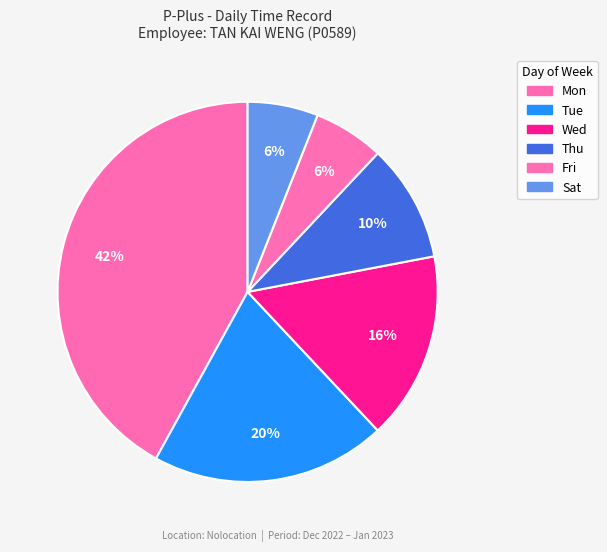

What is the ratio of the value at Thu to the value at Wed?

0.6